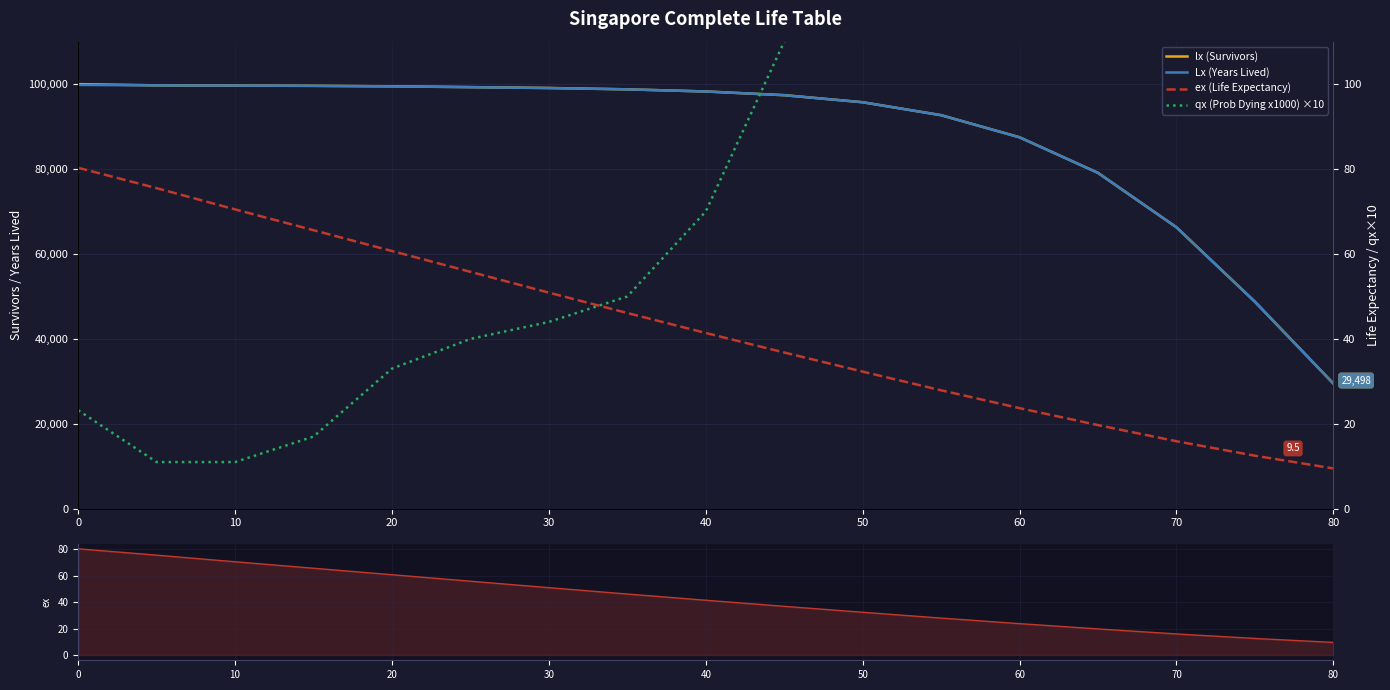

True or false: ex (Life Expectancy) and lx (Survivors) intersect in this chart.

False